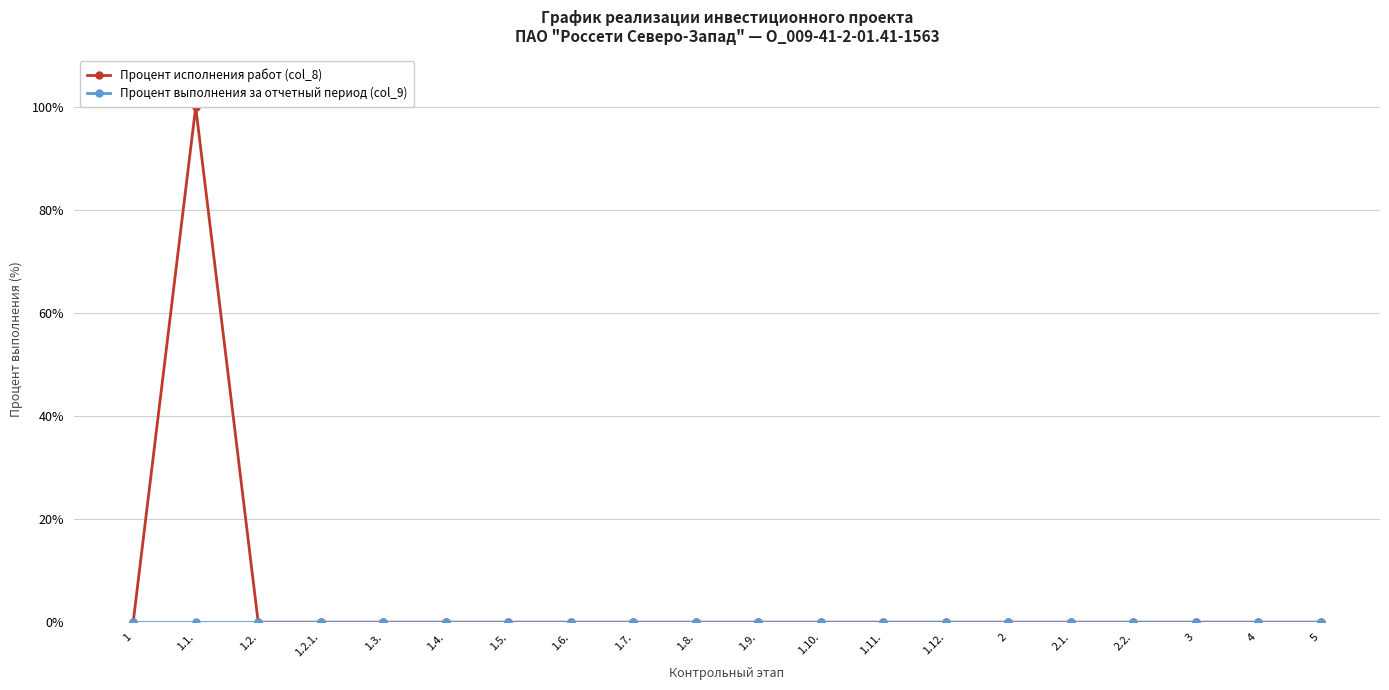

True or false: Процент исполнения работ (col_8) and Процент выполнения за отчетный период (col_9) cross at least once.

False